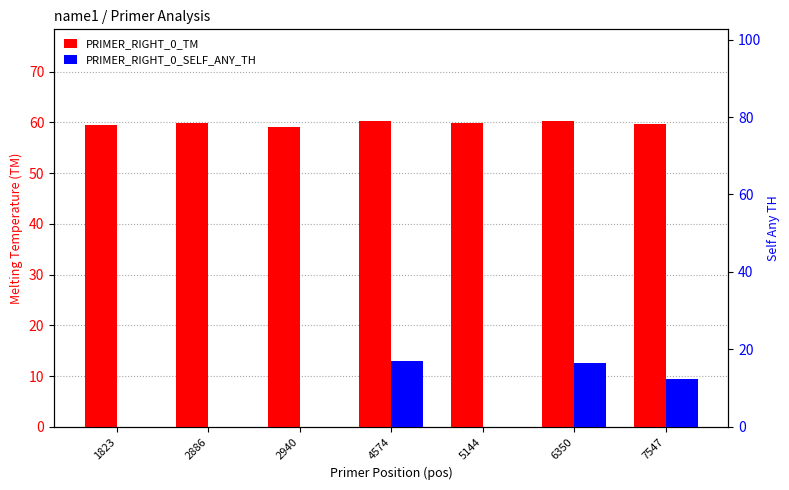

What is the value of the PRIMER_RIGHT_0_TM bar at the 6th from the left?

60.2